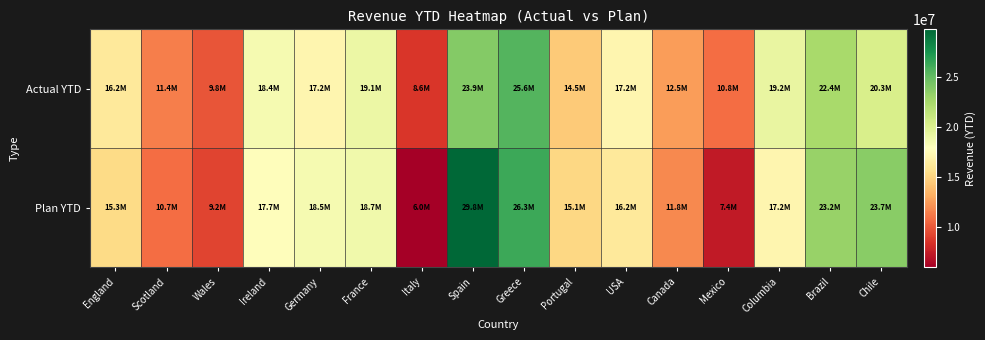

Reading left to right, list all the values displayed in this chart.

Actual YTD: England=16228800.0	Scotland=11393280.0	Wales=9809040.0	Ireland=18444000.0	Germany=17158480.0	France=19076240.0	Italy=8611200.0	Spain=23855784.0	Greece=25576000.0	Portugal=14479953.6	USA=17213788.8	Canada=12532608.0	Mexico=10789944.0	Columbia=19234440.0	Brazil=22447024.8	Chile=20277002.4
Plan YTD: England=15301881.6	Scotland=10746115.2	Wales=9241087.2	Ireland=17735032.0	Germany=18452090.4	France=18722725.6	Italy=5994720.0	Spain=29754186.4	Greece=26268907.2	Portugal=15130714.1	USA=16226073.1	Canada=11820726.7	Mexico=7364287.2	Columbia=17166703.2	Brazil=23162293.7	Chile=23690128.8